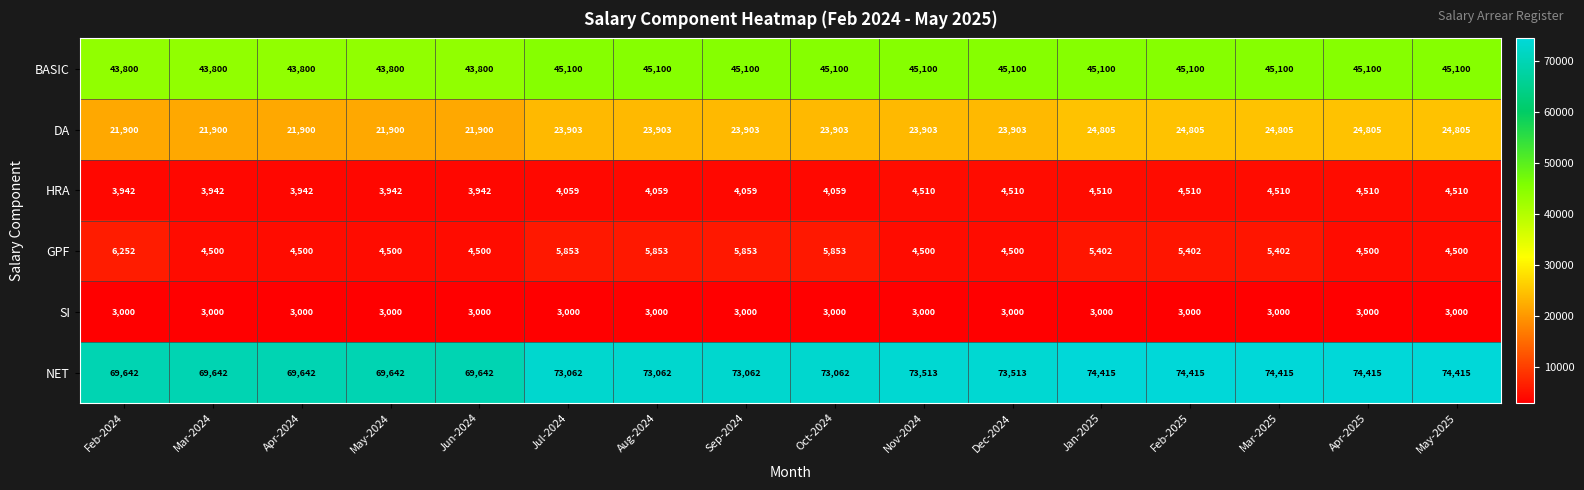

Is the value of SI at Mar-2025 greater than the value of HRA at May-2025?

No